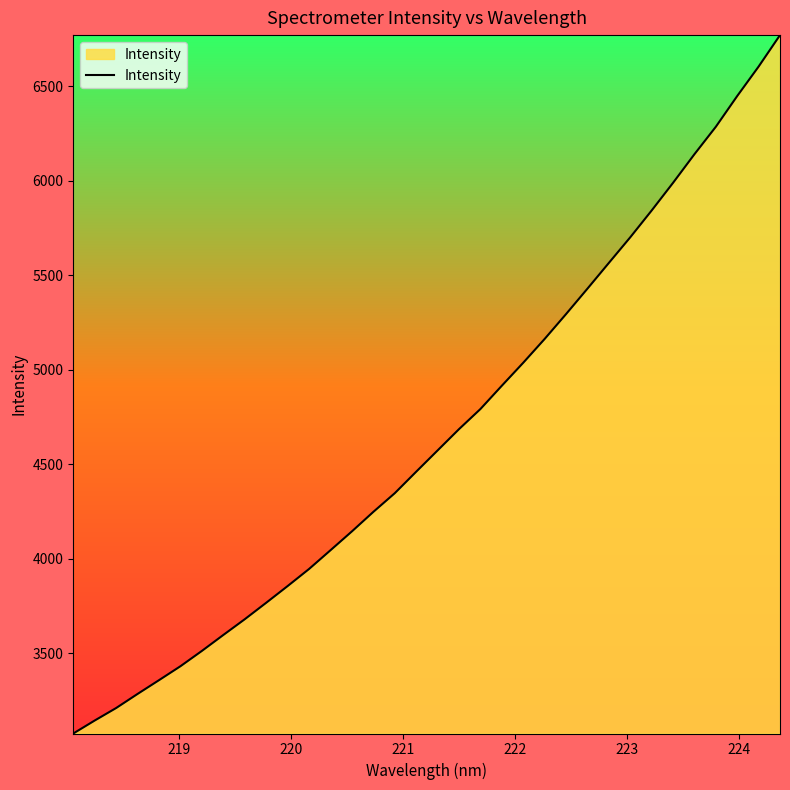

What is the maximum value shown in the chart?

6771.1